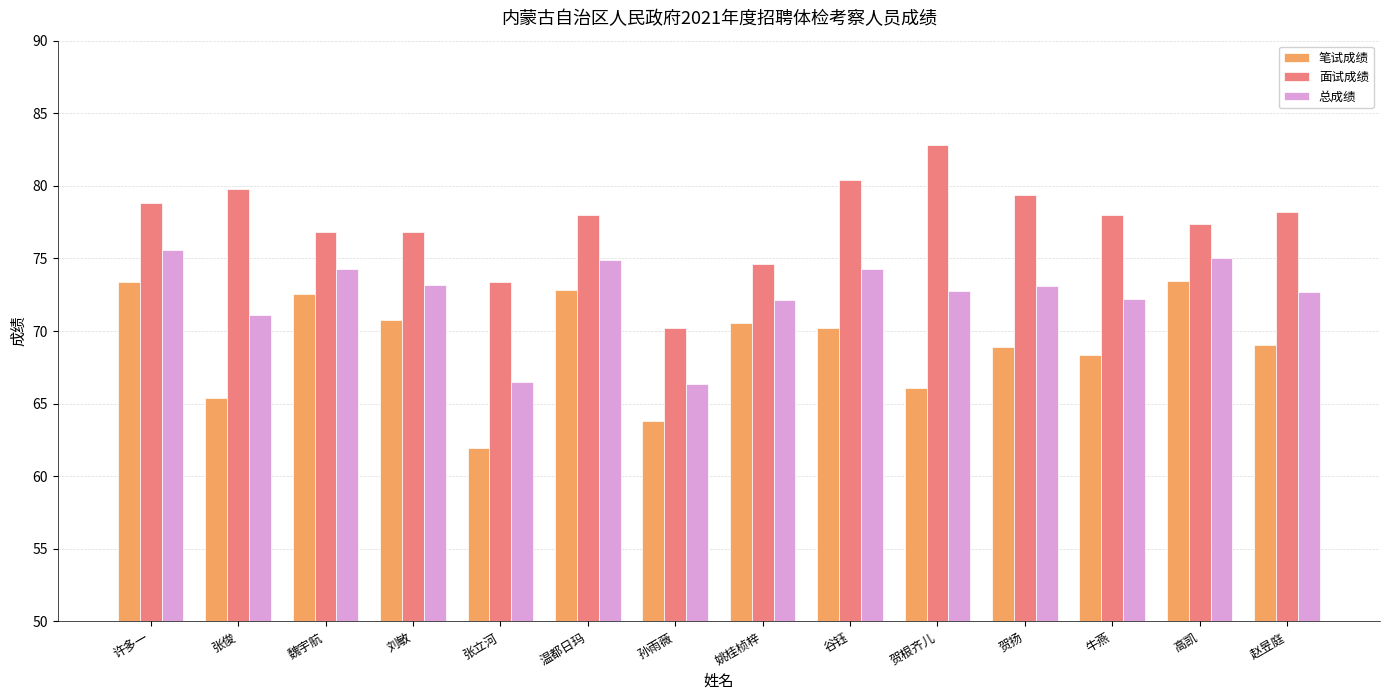

Rank the series at 温都日玛 from lowest to highest value.

笔试成绩, 总成绩, 面试成绩